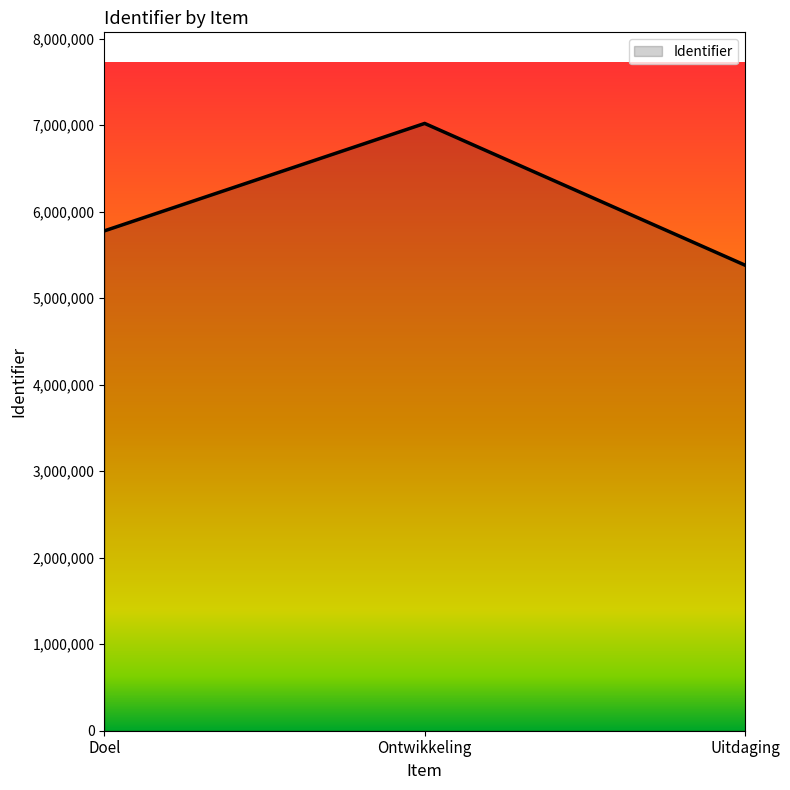

What is the smallest value displayed?

5381354